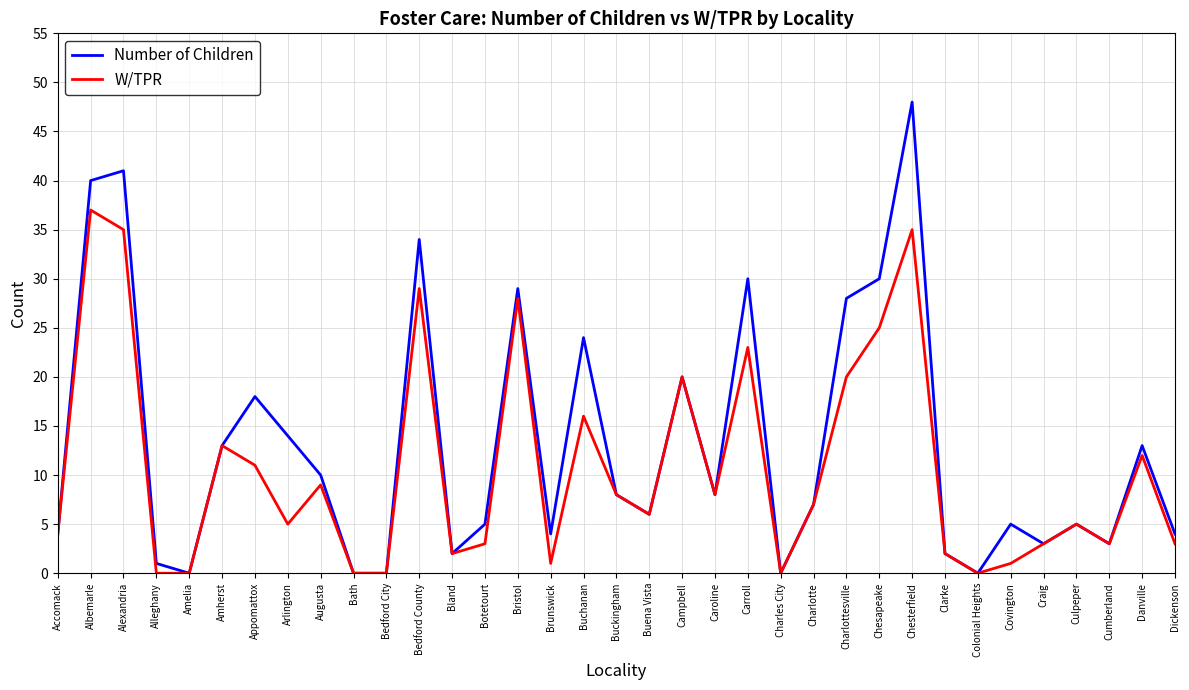

Count the number of data series in this chart.

2